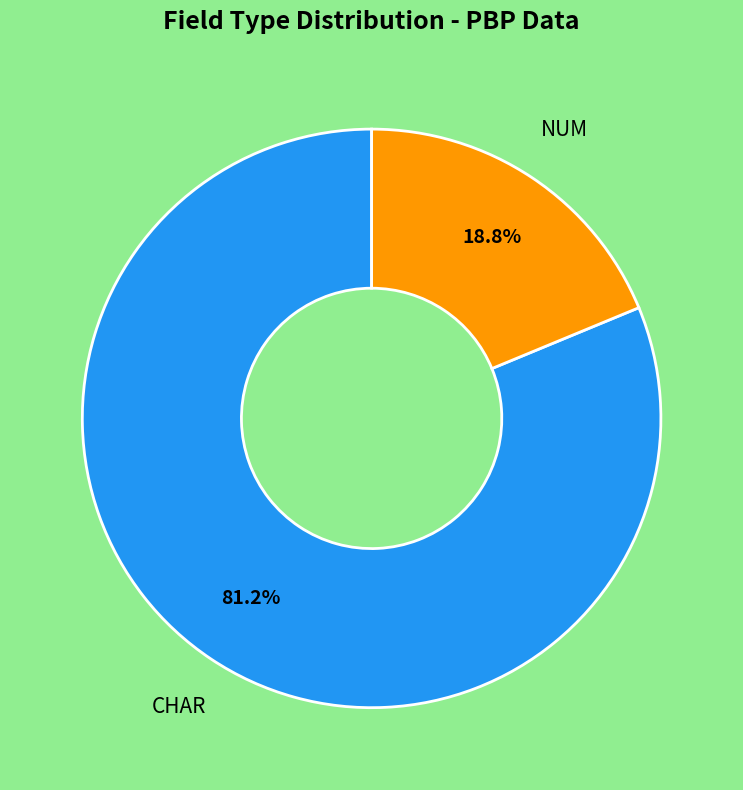

How many segments does this pie chart have?

2